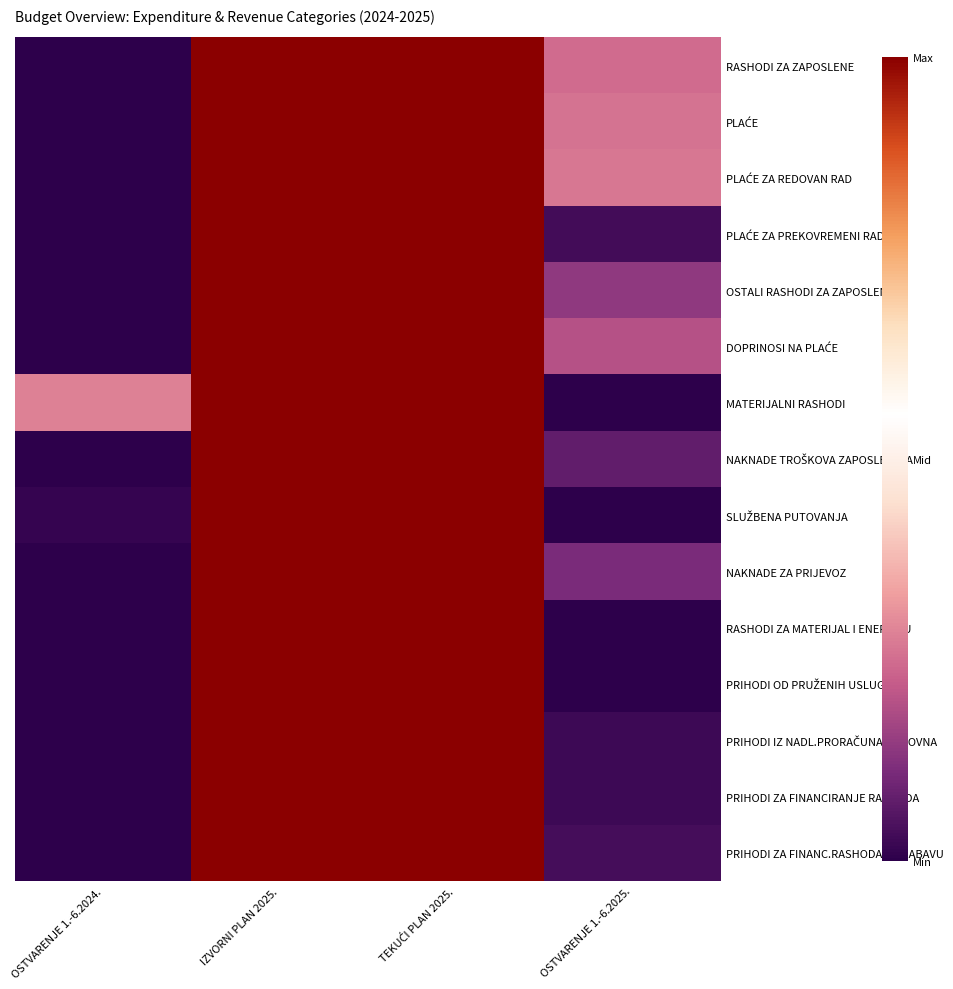

At TEKUĆI PLAN 2025., list the series in order from largest to smallest.

RASHODI ZA ZAPOSLENE, PLAĆE, PLAĆE ZA REDOVAN RAD, PLAĆE ZA PREKOVREMENI RAD, OSTALI RASHODI ZA ZAPOSLENE, DOPRINOSI NA PLAĆE, MATERIJALNI RASHODI, NAKNADE TROŠKOVA ZAPOSLENIMA, SLUŽBENA PUTOVANJA, NAKNADE ZA PRIJEVOZ, RASHODI ZA MATERIJAL I ENERGIJU, PRIHODI OD PRUŽENIH USLUGA, PRIHODI IZ NADL.PRORAČUNA-REDOVNA, PRIHODI ZA FINANCIRANJE RASHODA, PRIHODI ZA FINANC.RASHODA ZA NABAVU